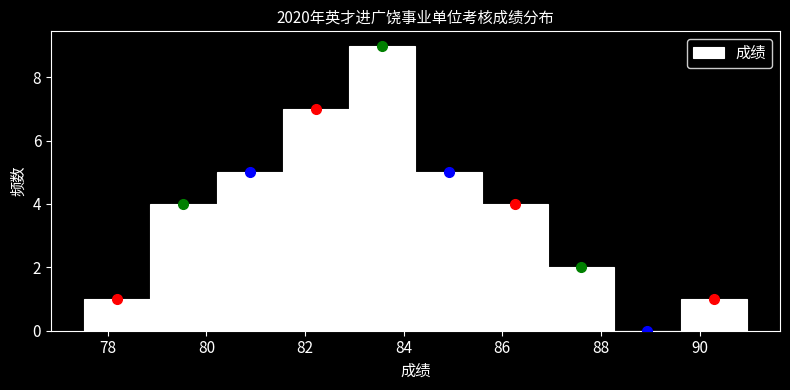

Reading left to right, transcribe this chart: for each bar, give the range it covers on the x-axis and its height. Neither the bar edges nor the heights are printed on the chart, so give them approximately, as read against the axes.

77.6 to 78.8: 1
78.8 to 80.2: 4
80.2 to 81.6: 5
81.6 to 82.8: 7
82.8 to 84.2: 9
84.2 to 85.6: 5
85.6 to 87.0: 4
87.0 to 88.2: 2
88.2 to 89.6: 0
89.6 to 91.0: 1